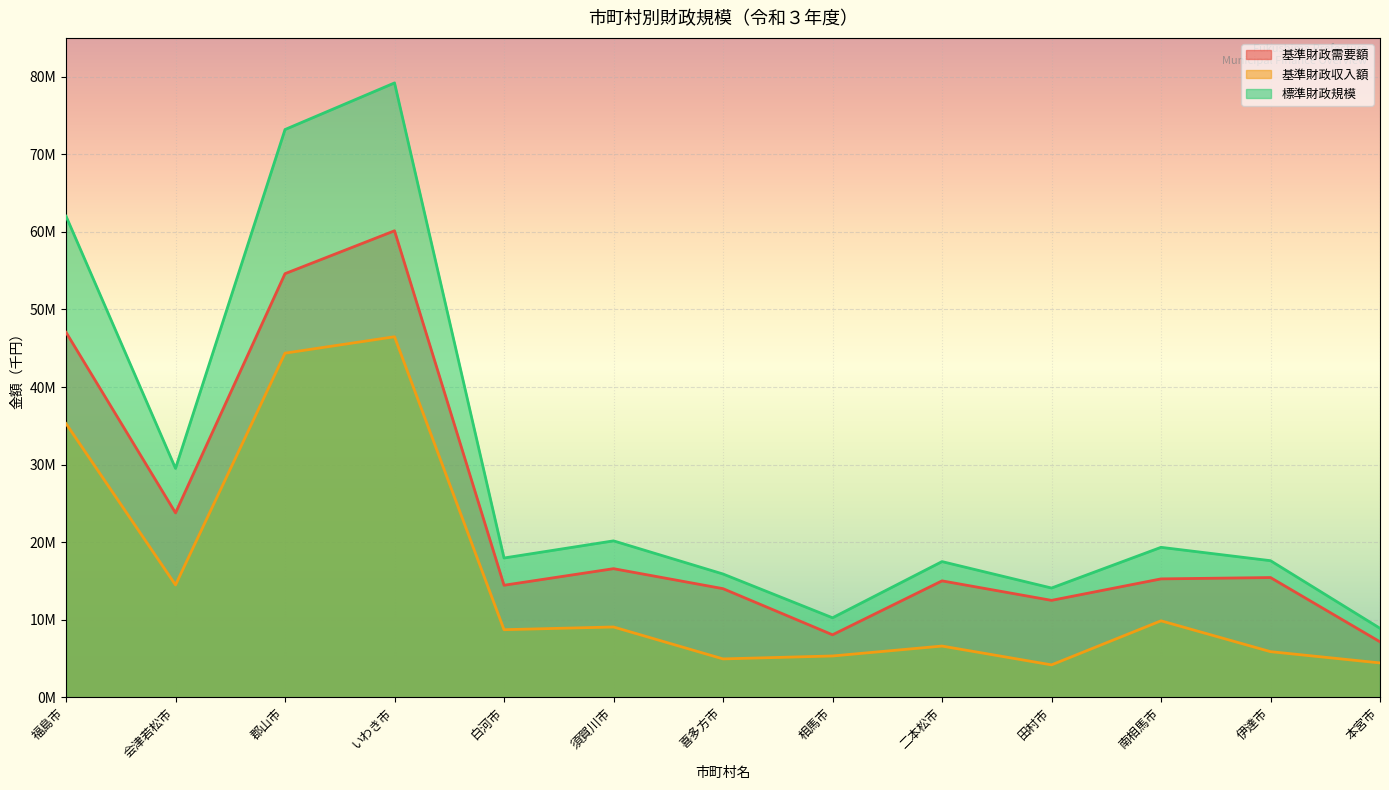

At how many categories does at least one series exceed 12183699?

11